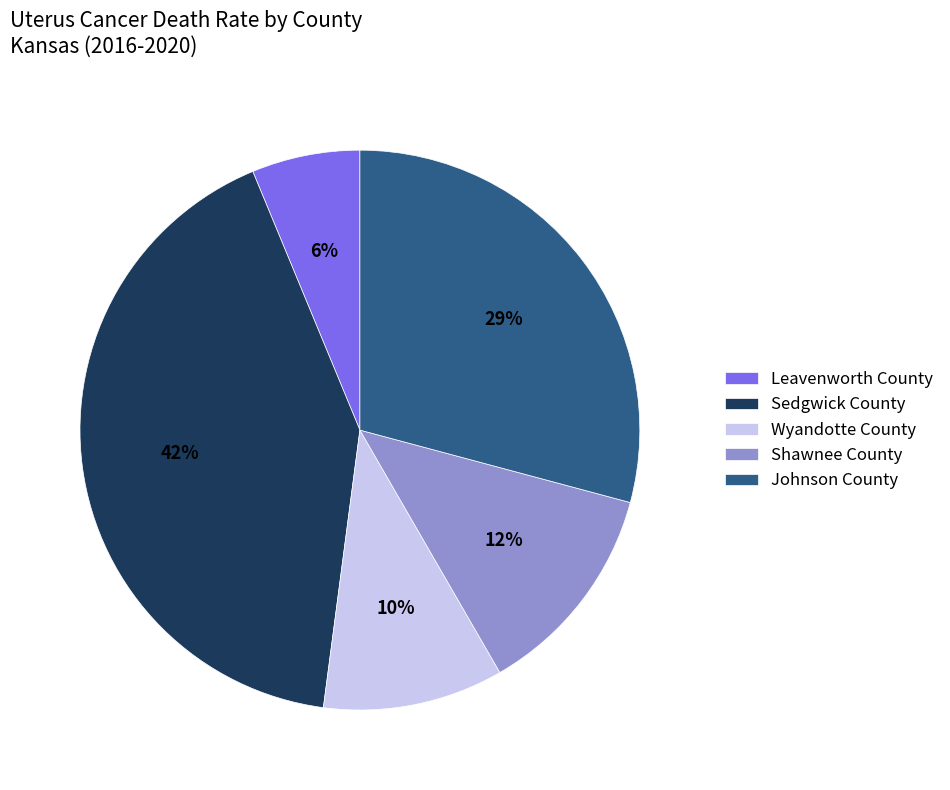

How many segments does this pie chart have?

5